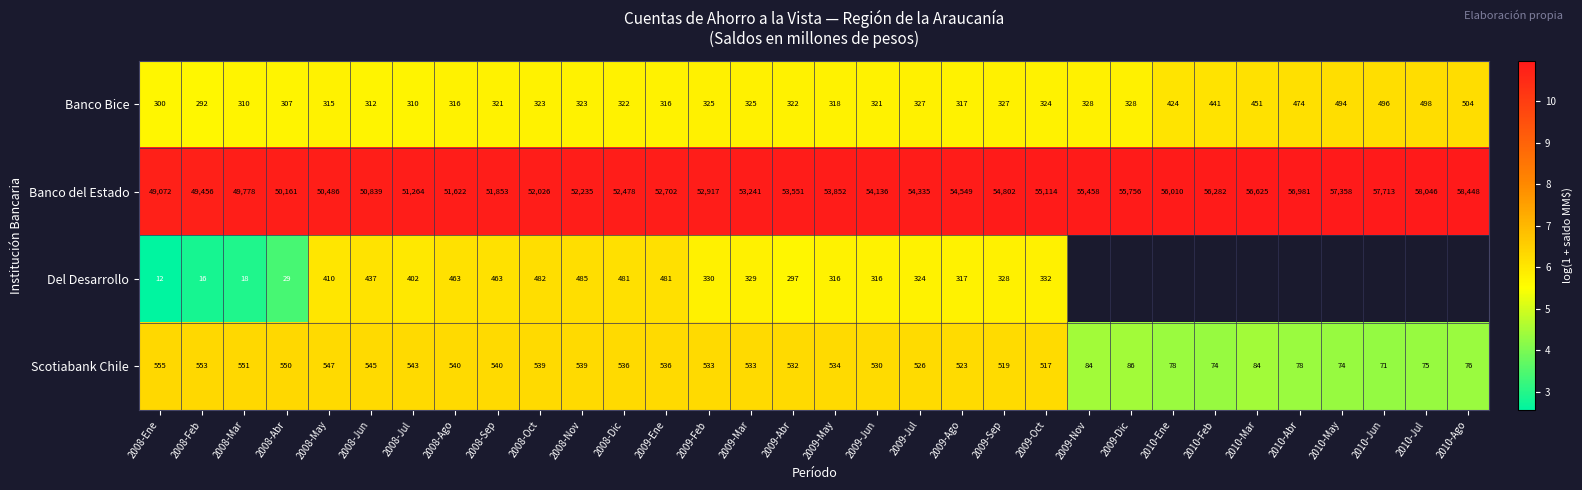

Which series changed the most between 2008-Sep and 2009-Abr?

Banco del Estado